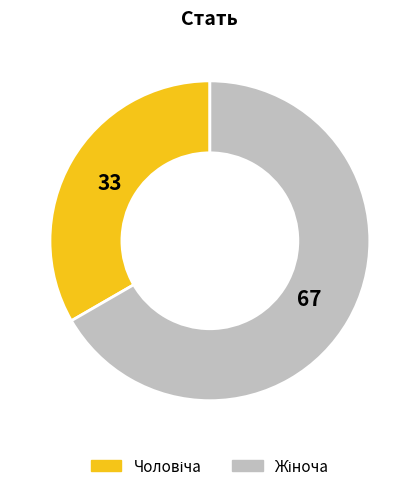

Is there any slice that represents more than half of the pie?

Yes